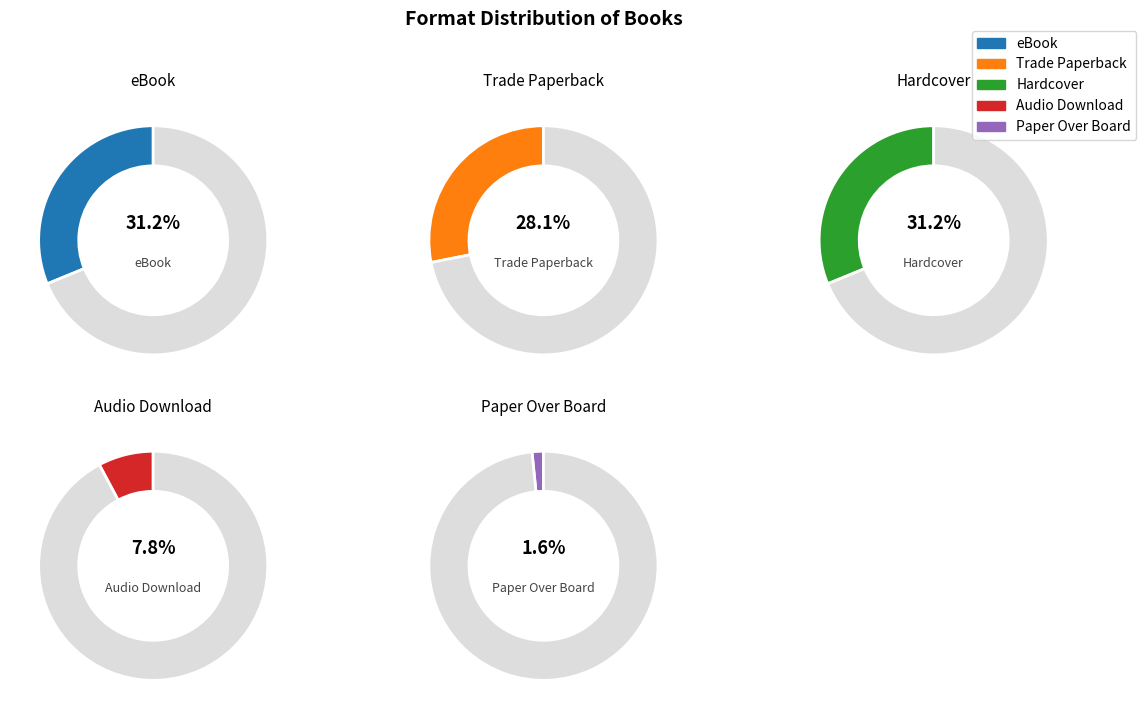

To the nearest percent, what percentage of the pie is Paper Over Board?

2%